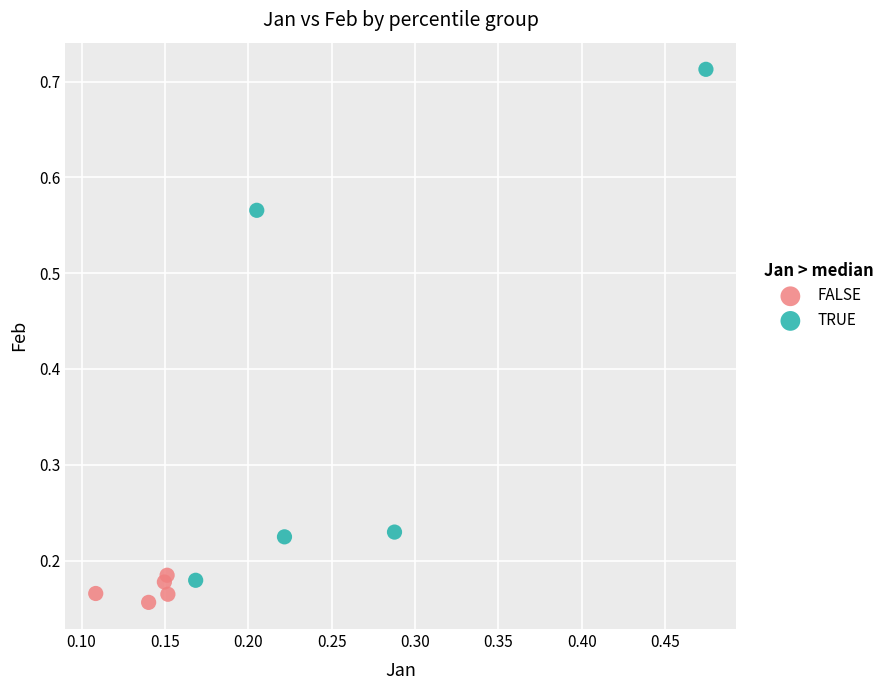

What are all the series names shown in the legend?

FALSE, TRUE